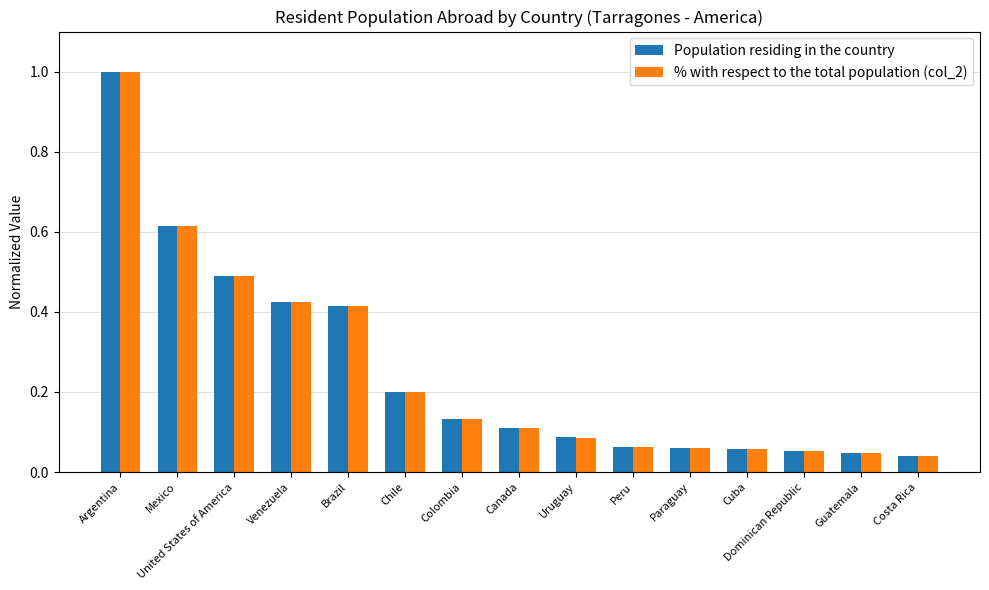

What is the difference between the maximum and minimum values in the % with respect to the total population (col_2) series?

1.0